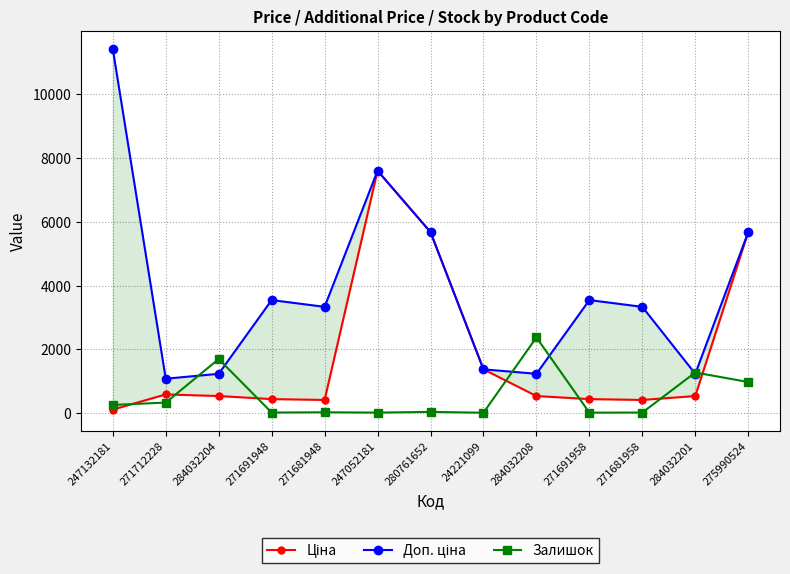

Between 247132181 and 271691948, which series saw the biggest shift?

Доп. ціна